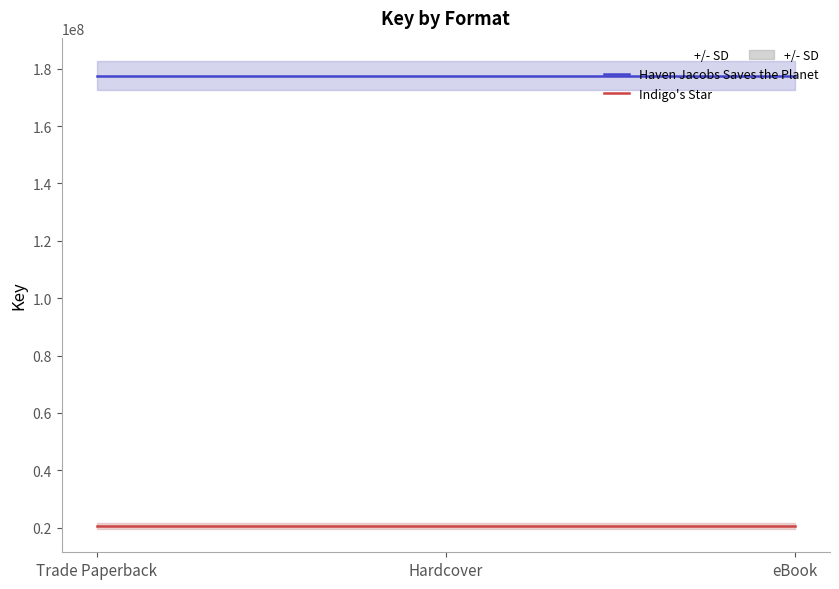

List the series in order of their overall mean, lowest first.

Indigo's Star, Haven Jacobs Saves the Planet